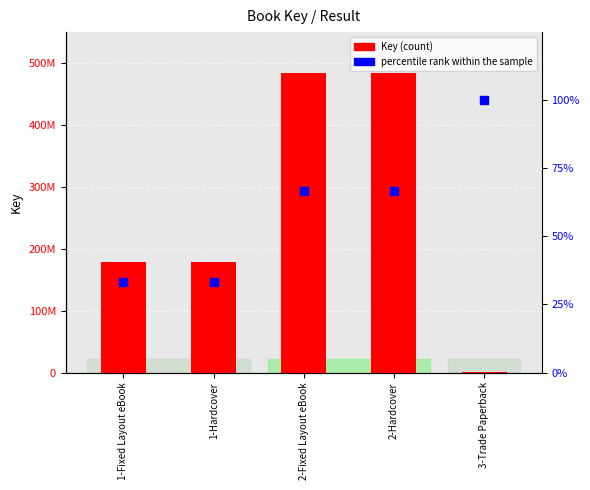

What are all the series names shown in the legend?

Key, percentile rank within the sample